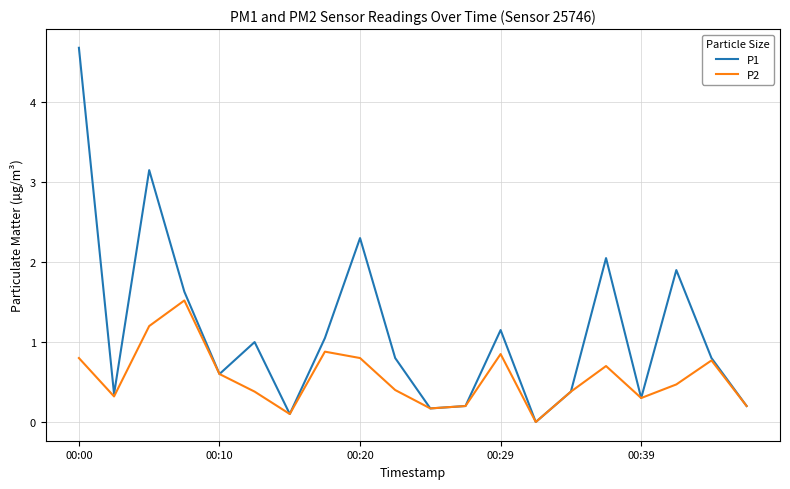

Which series has the widest spread of values?

P1